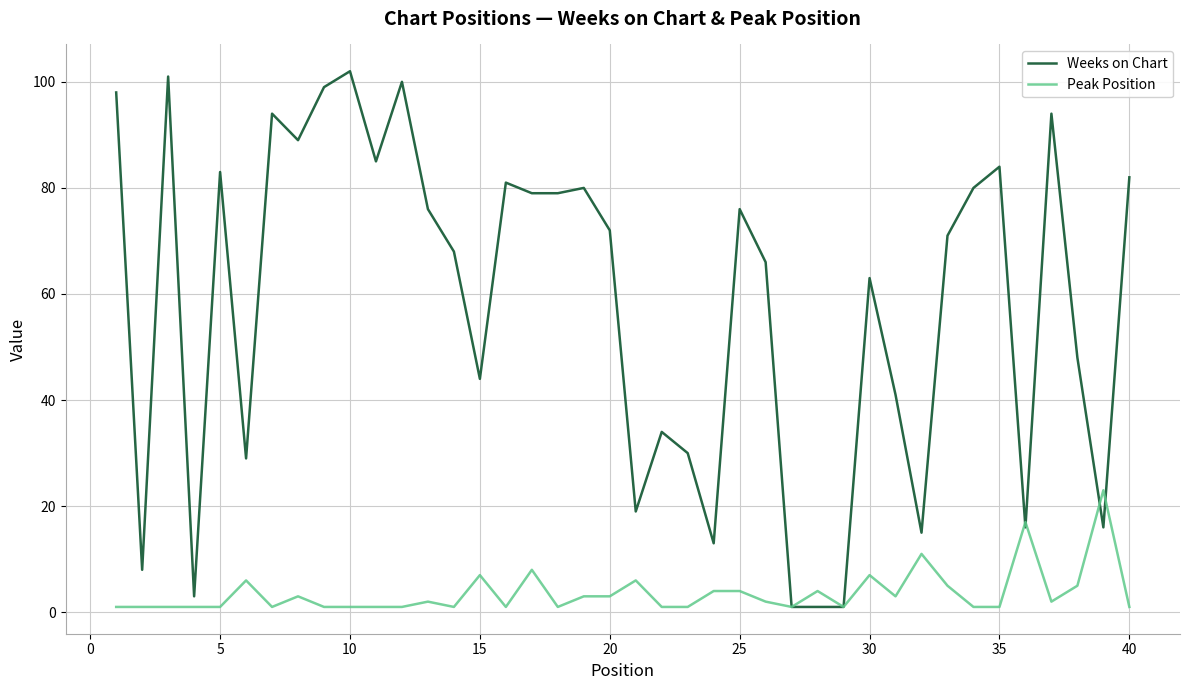

Which series has the largest total across all categories?

Weeks on Chart